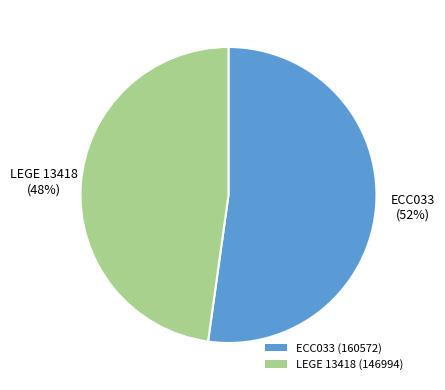

To the nearest percent, what percentage of the pie is ECC033?

52%